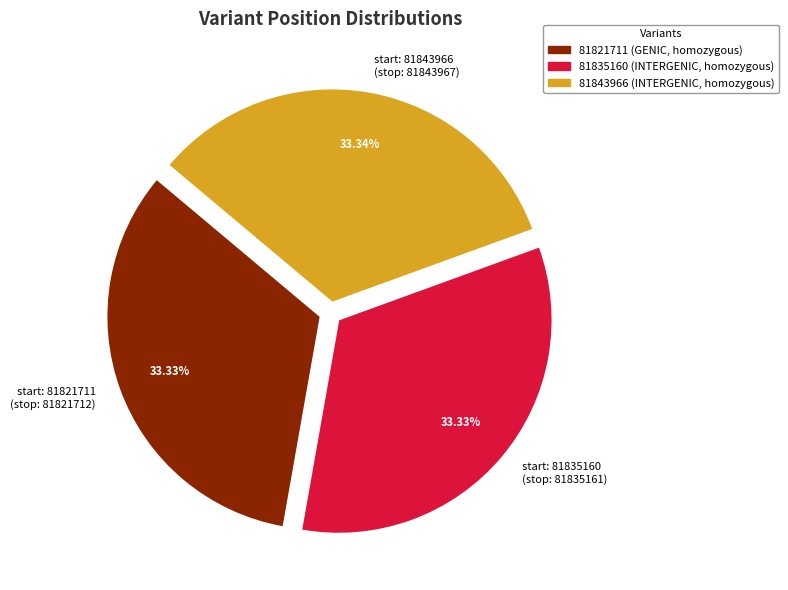

Does start: 81835160 (stop: 81835161) represent more than half of the total?

No